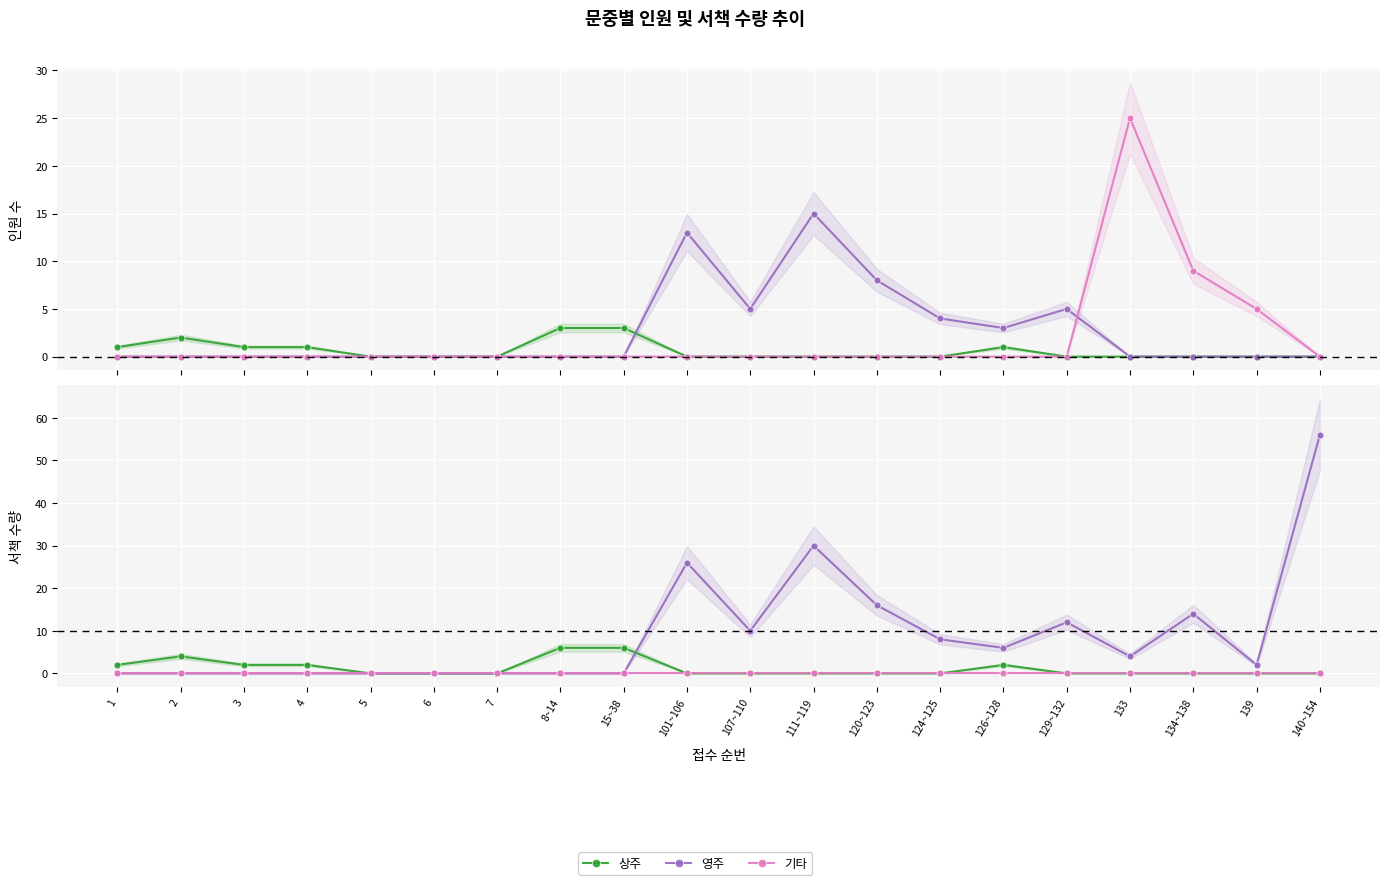

Which has a higher value, 111~119 or 1?

1